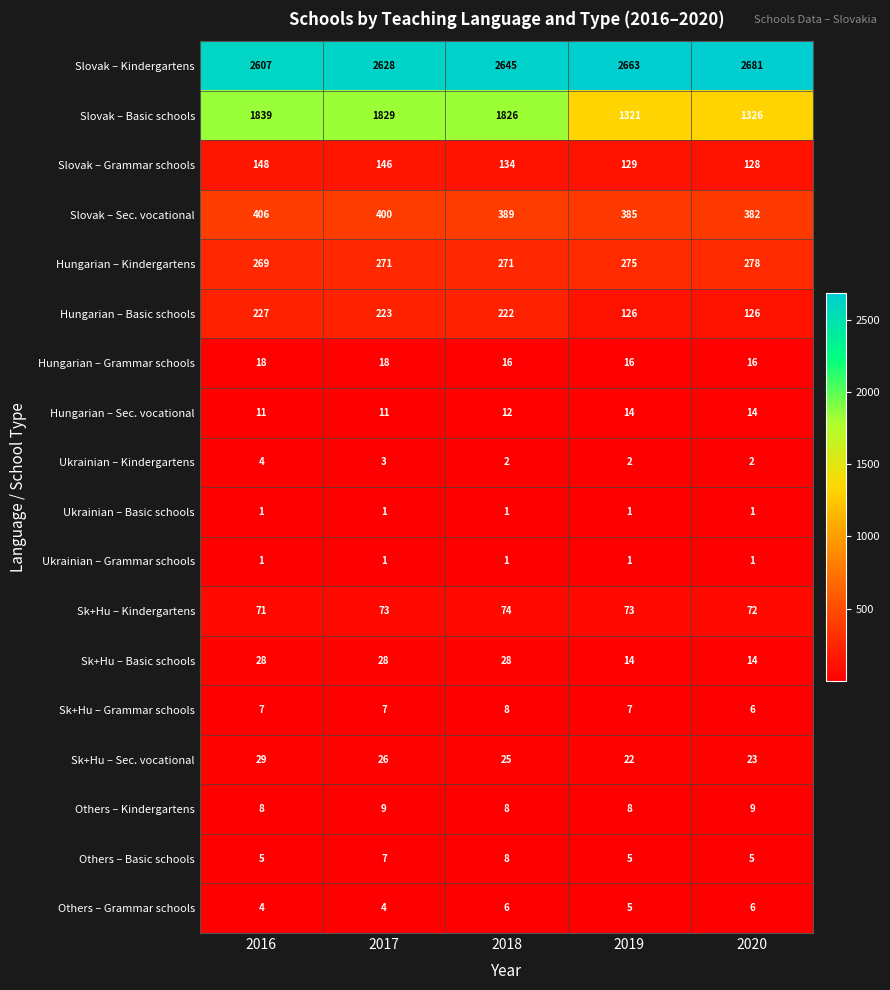

Between 2017 and 2020, which series saw the biggest shift?

Slovak – Basic schools